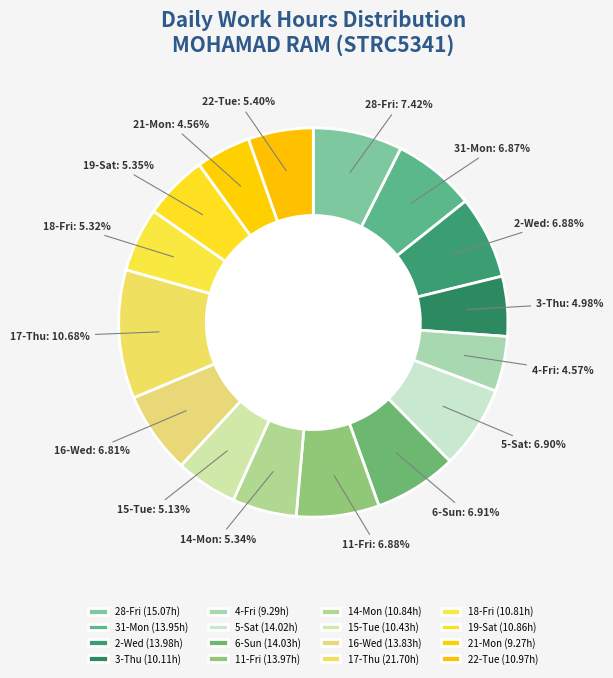

Which has a higher value, 16-Wed or 28-Fri?

28-Fri